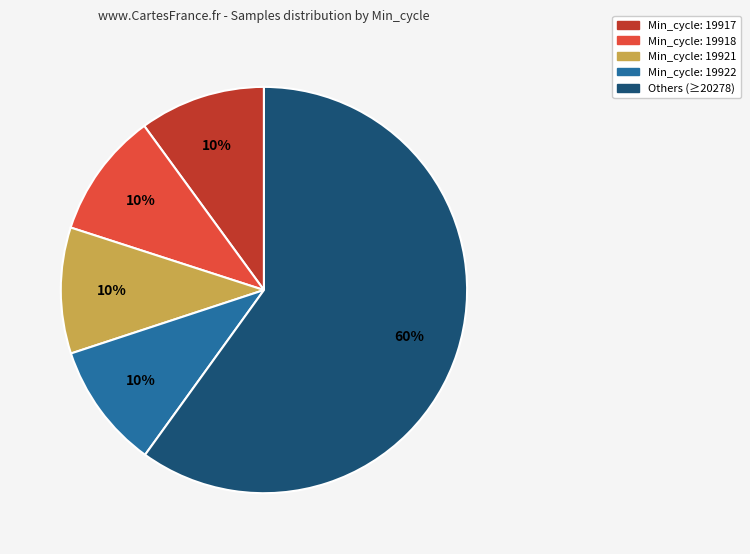

What is the ratio of the value at Others (≥20278) to the value at Min_cycle: 19921?

6.0